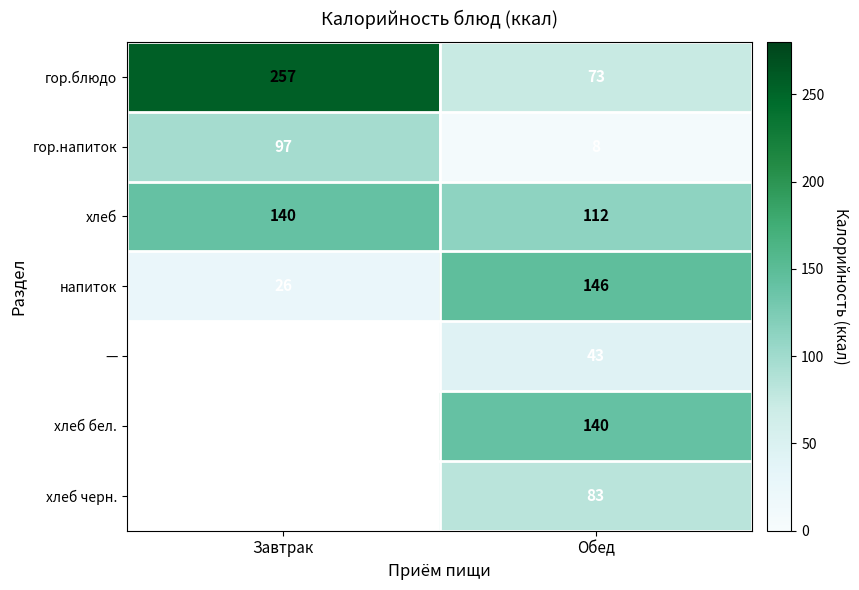

At which category is the sum across all series the highest?

Обед